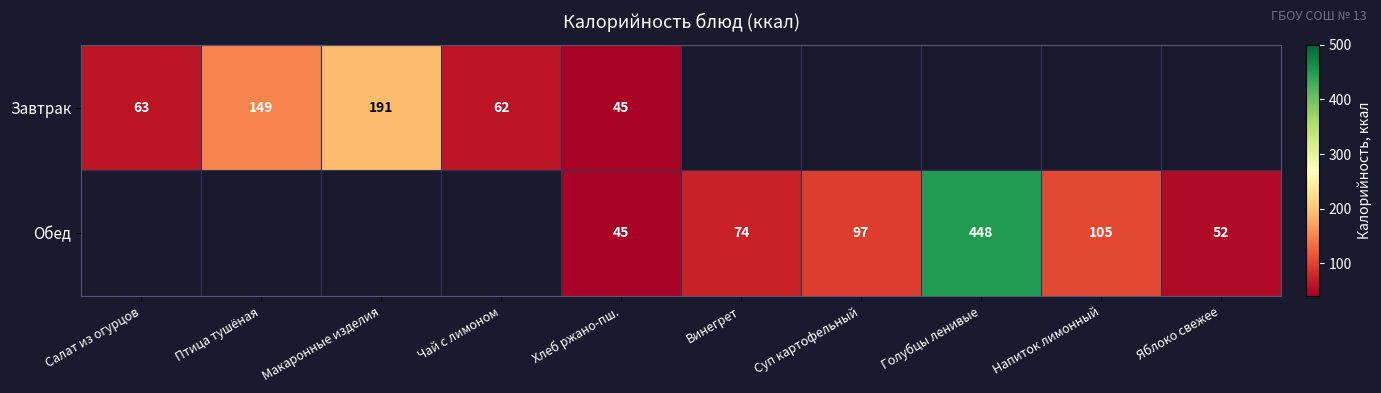

True or false: Завтрак has a value of 62 at Чай с лимоном.

True